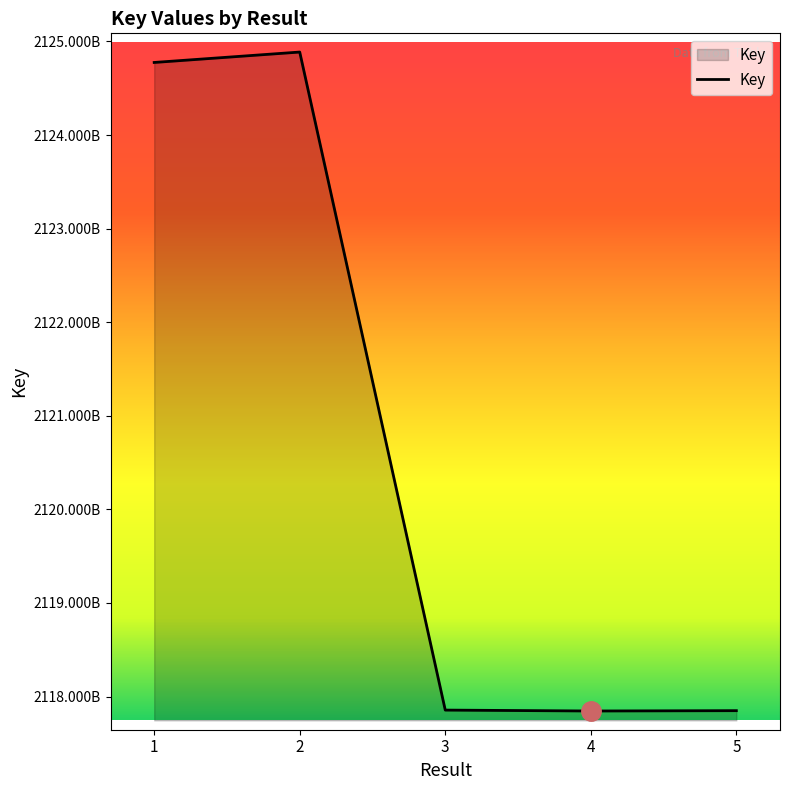

Rank the categories by value from highest to lowest.

2, 1, 3, 5, 4